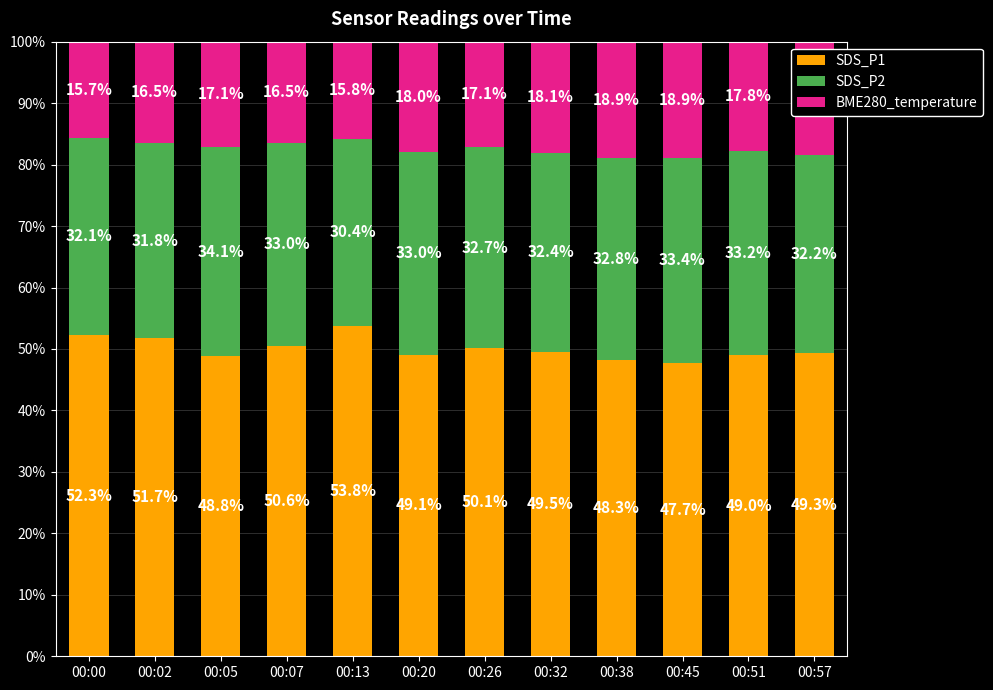

The SDS_P1 series shows 76.1 at 00:51. True or false?

False